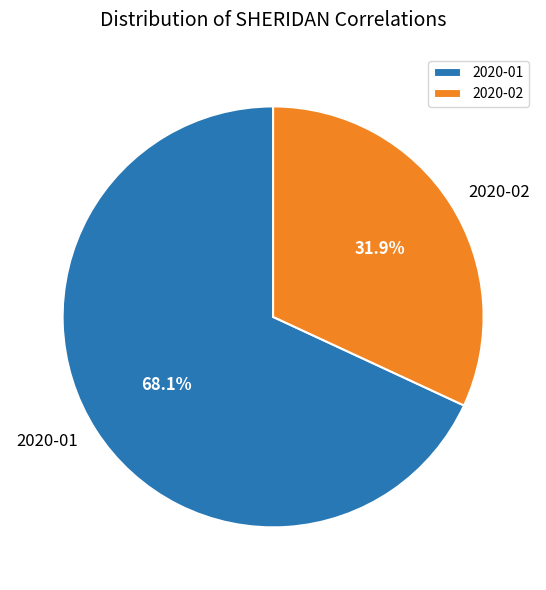

What percentage is NOT represented by 2020-01?

31.9%